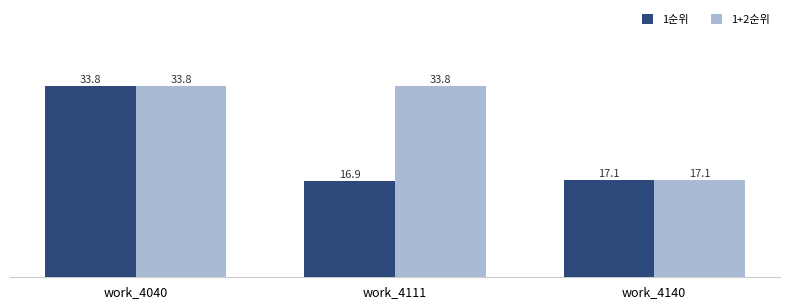

What is the total value across all series at work_4140?

34.1